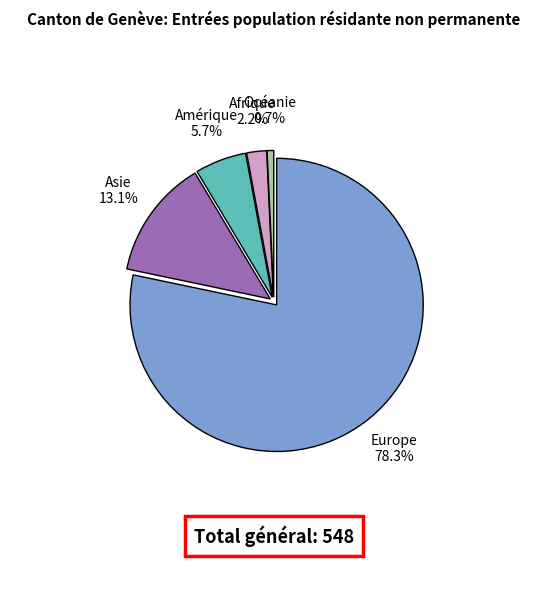

Is there any slice that represents more than half of the pie?

Yes